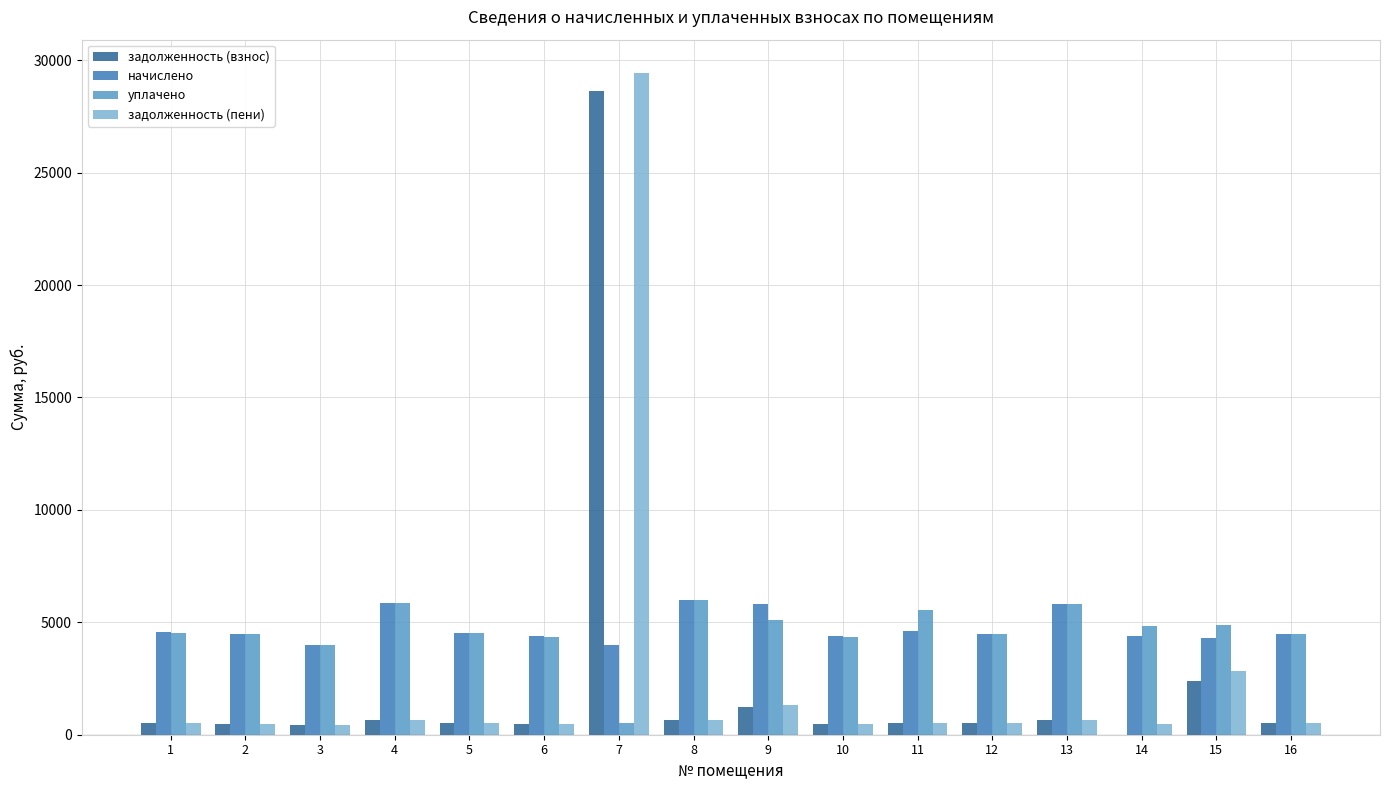

The уплачено series shows 6939.7 at 5. True or false?

False